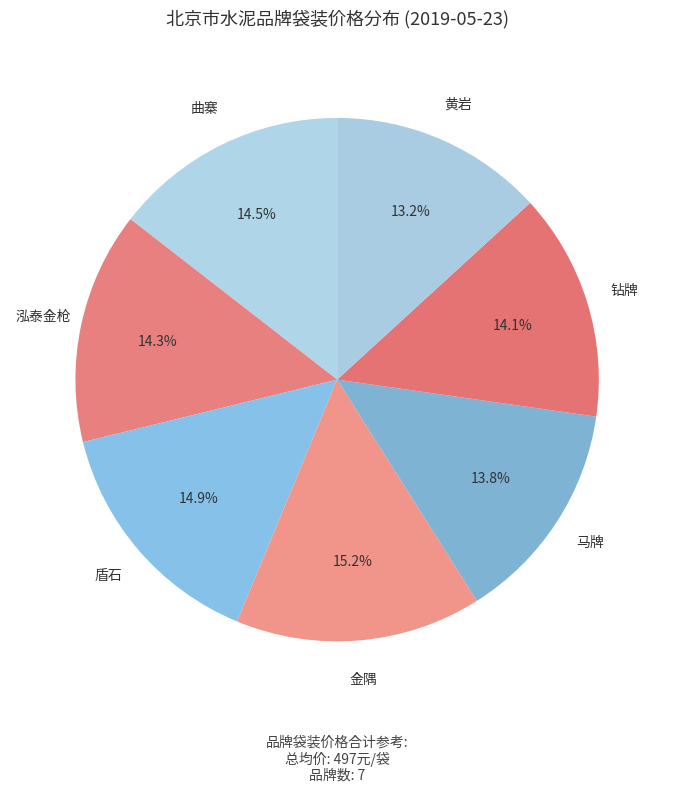

What portion of the pie excludes 泓泰金枪?

85.7%